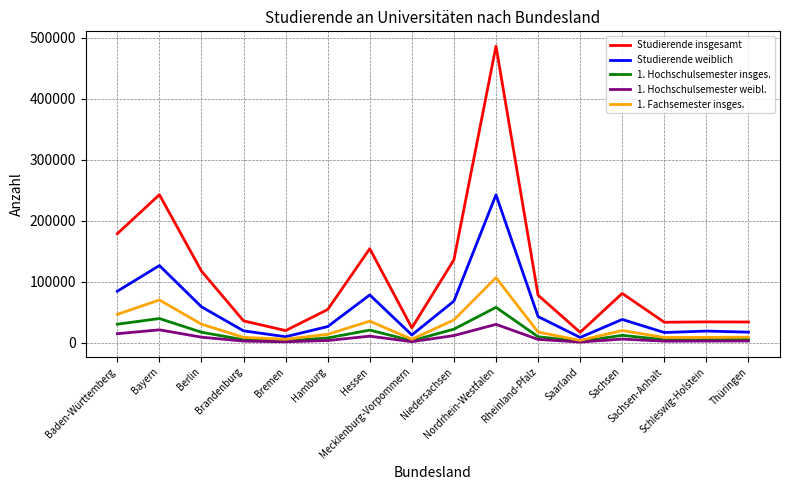

What is the maximum value shown in the chart?

485967